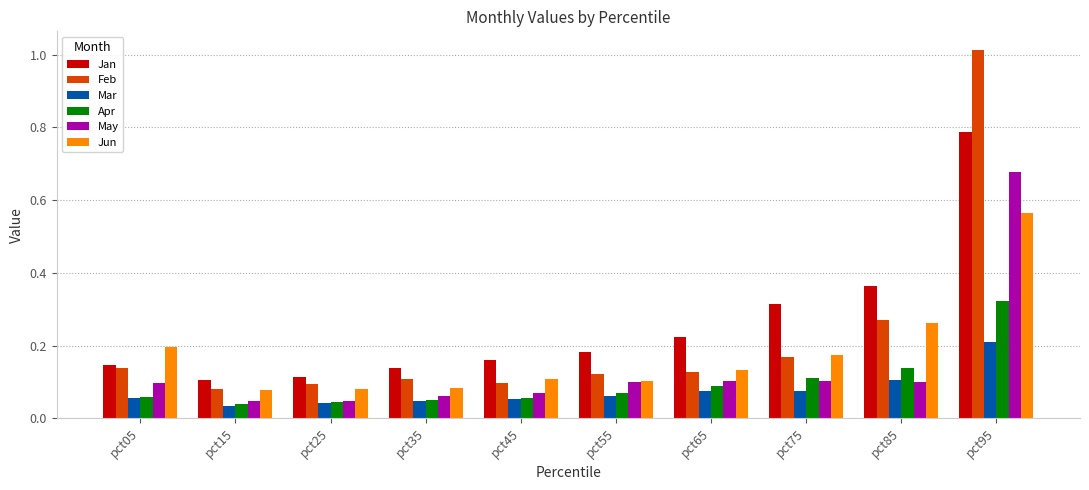

What is the difference between the maximum and minimum values in the Jun series?

0.5